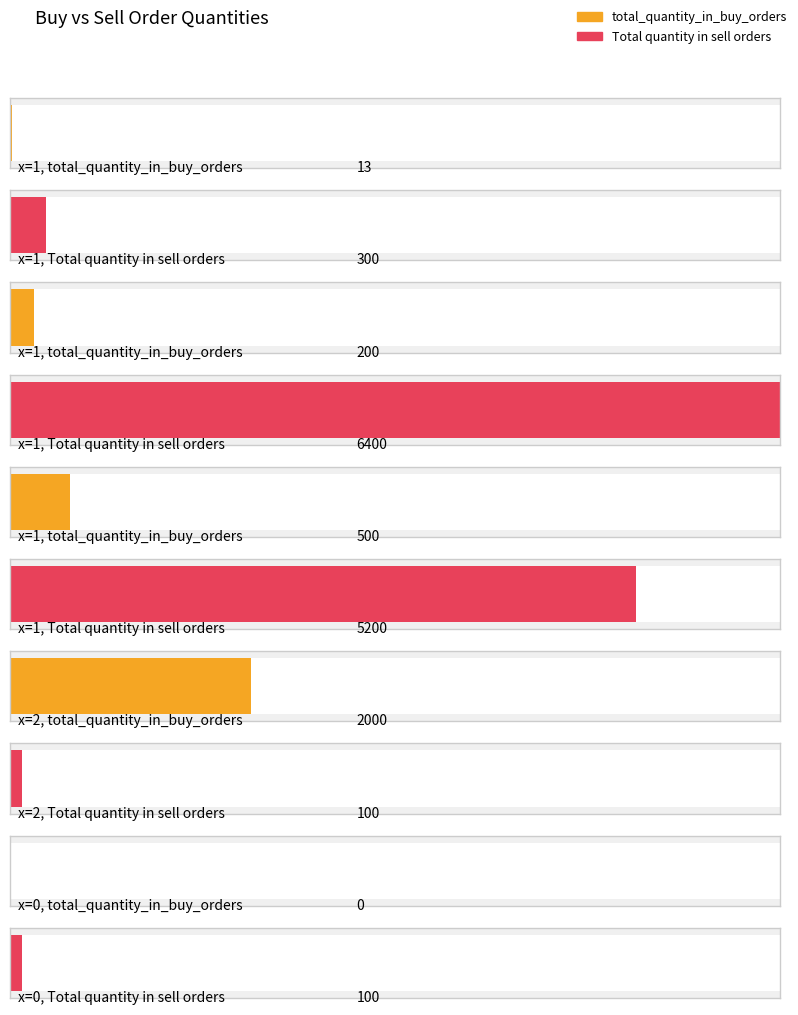

What is the difference between the highest and lowest values at 2?

1900